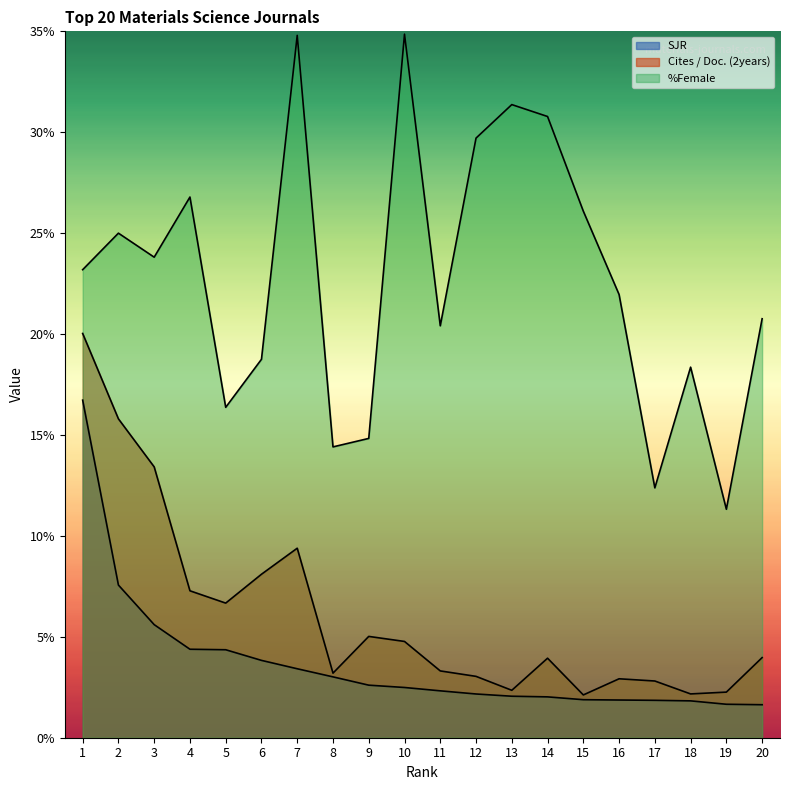

What is the lowest value of the SJR series?

1.6